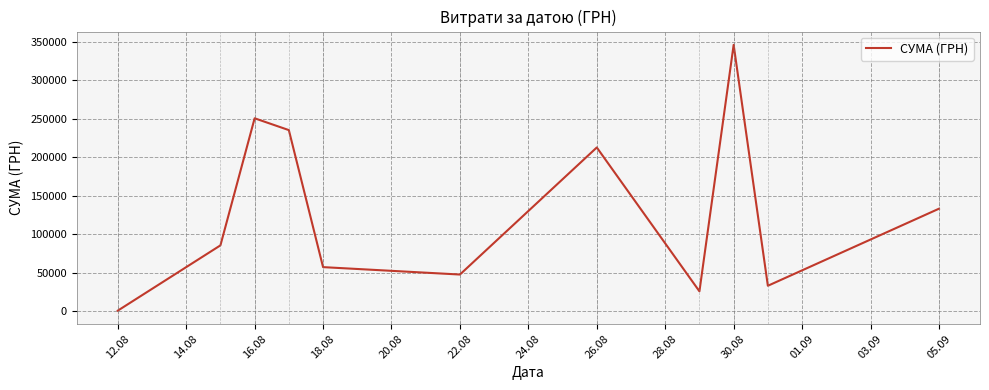

What is the difference between the maximum and minimum values?

344689.0